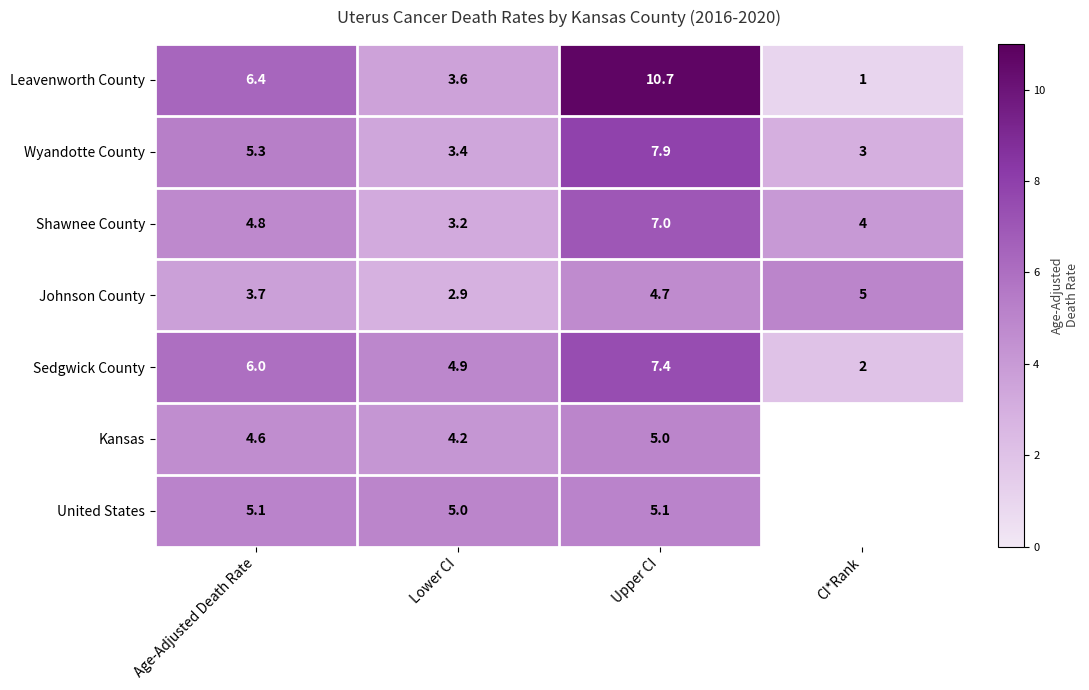

What is the smallest value displayed?

1.0